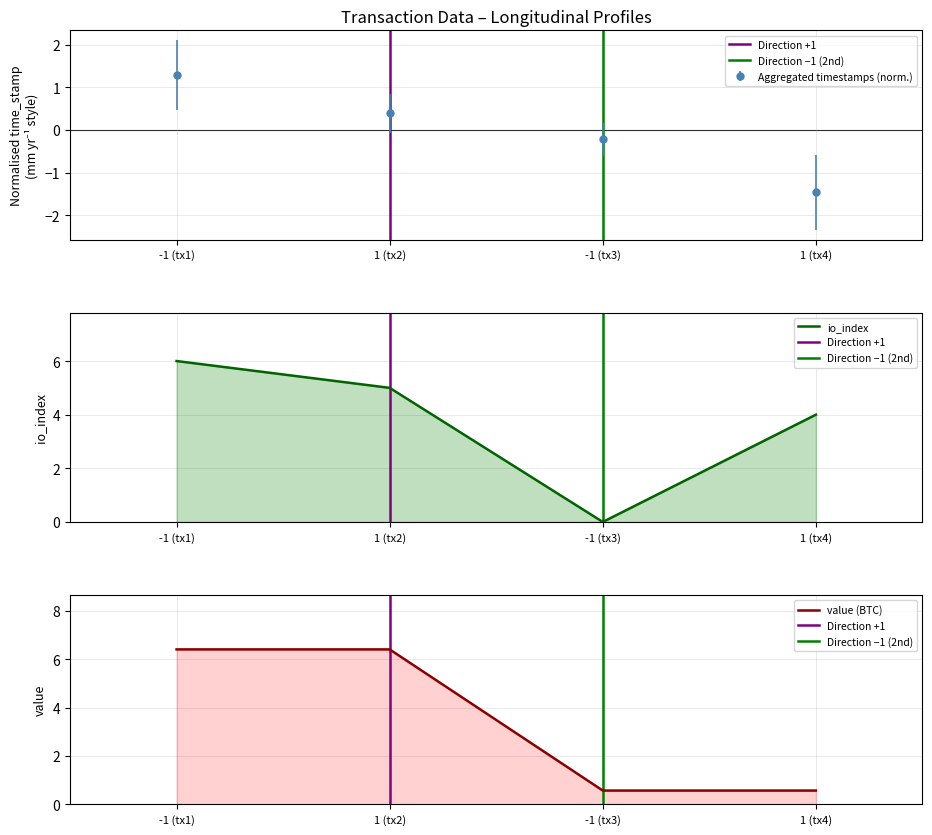

True or false: io_index and value intersect in this chart.

True